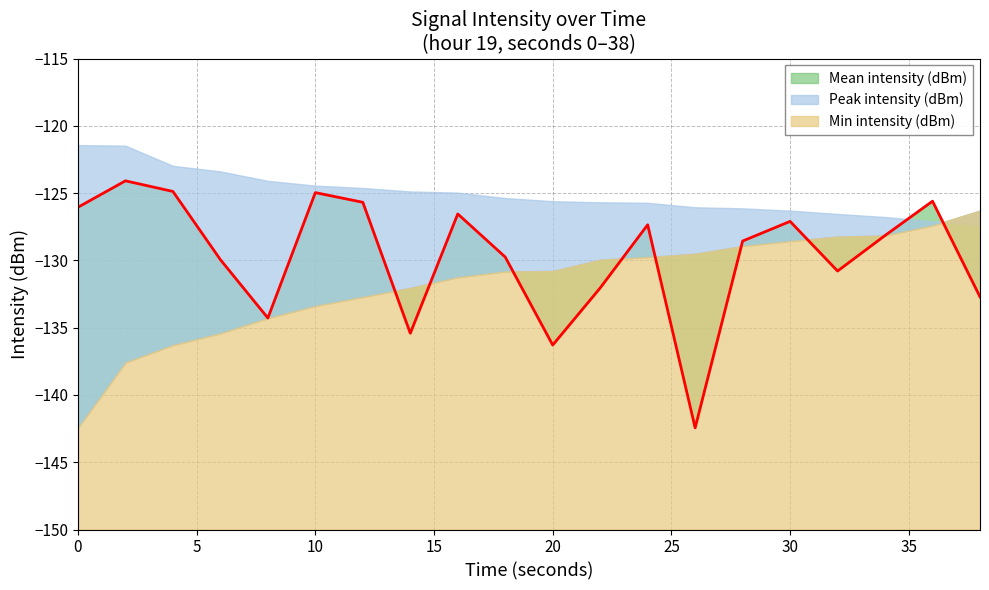

Reading left to right, list all the values displayed in this chart.

Mean intensity (dBm): -126.1	-124.1	-124.9	-129.9	-134.3	-125.0	-125.7	-135.4	-126.5	-129.8	-136.3	-132.0	-127.4	-142.4	-128.6	-127.1	-130.8	-128.1	-125.6	-132.7
Peak intensity (dBm): -121.4	-121.5	-123.0	-123.4	-124.1	-124.4	-124.6	-124.9	-125.0	-125.4	-125.6	-125.7	-125.7	-126.1	-126.1	-126.3	-126.5	-126.8	-127.1	-127.4
Min intensity (dBm): -142.4	-137.6	-136.3	-135.4	-134.3	-133.4	-132.7	-132.0	-131.2	-130.8	-130.8	-129.9	-129.8	-129.5	-128.9	-128.6	-128.2	-128.1	-127.4	-126.3